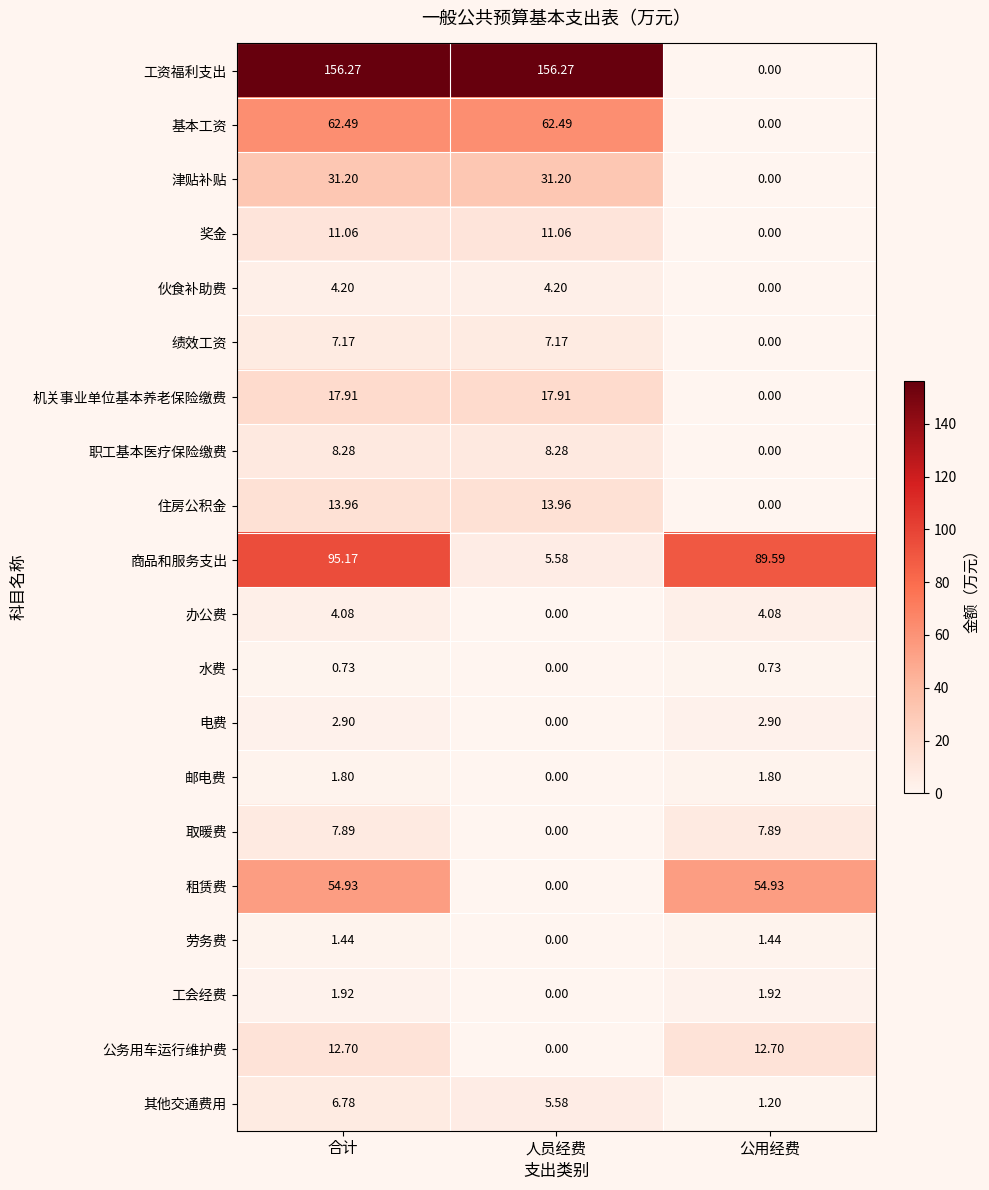

At which label is 办公费 closest to 2?

人员经费